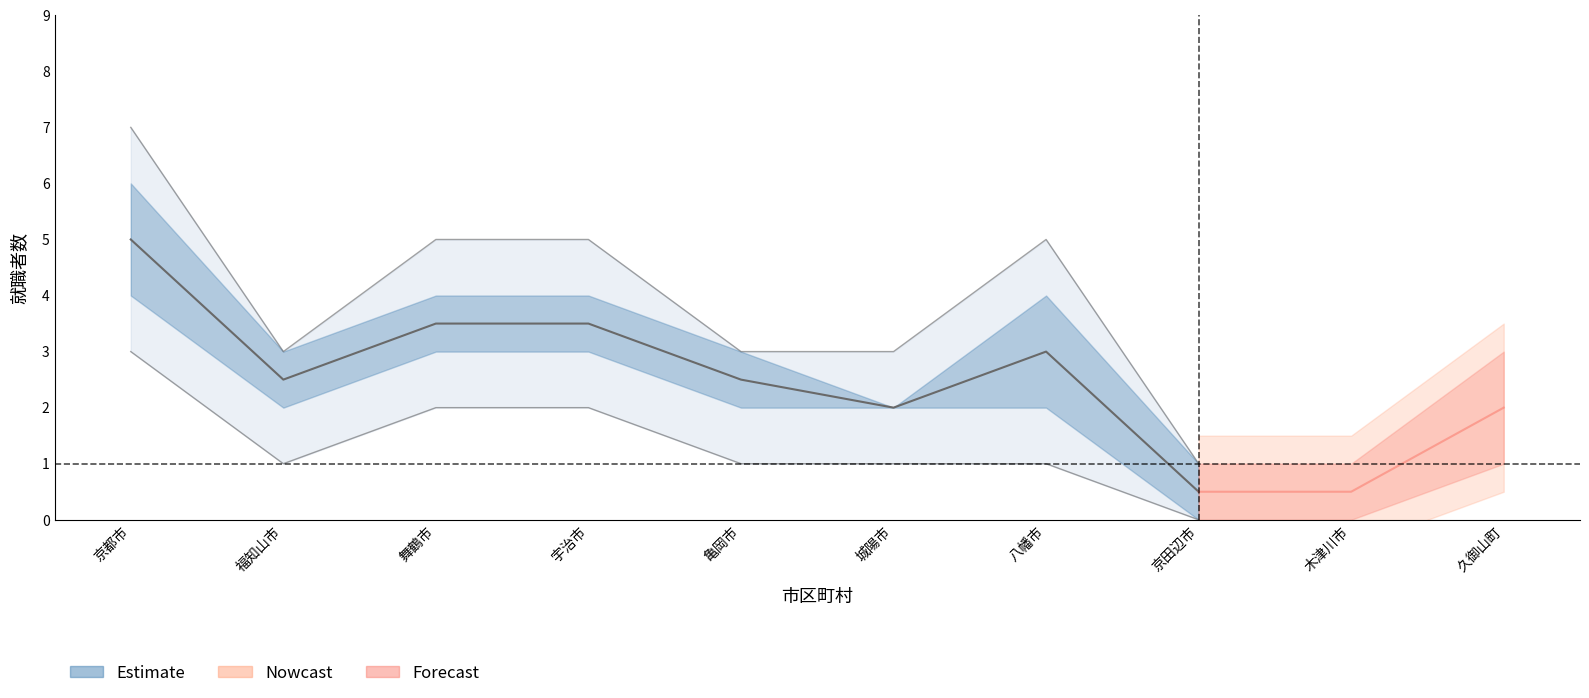

Is it true that 府内就職(男子) equals 1 at 城陽市?

False